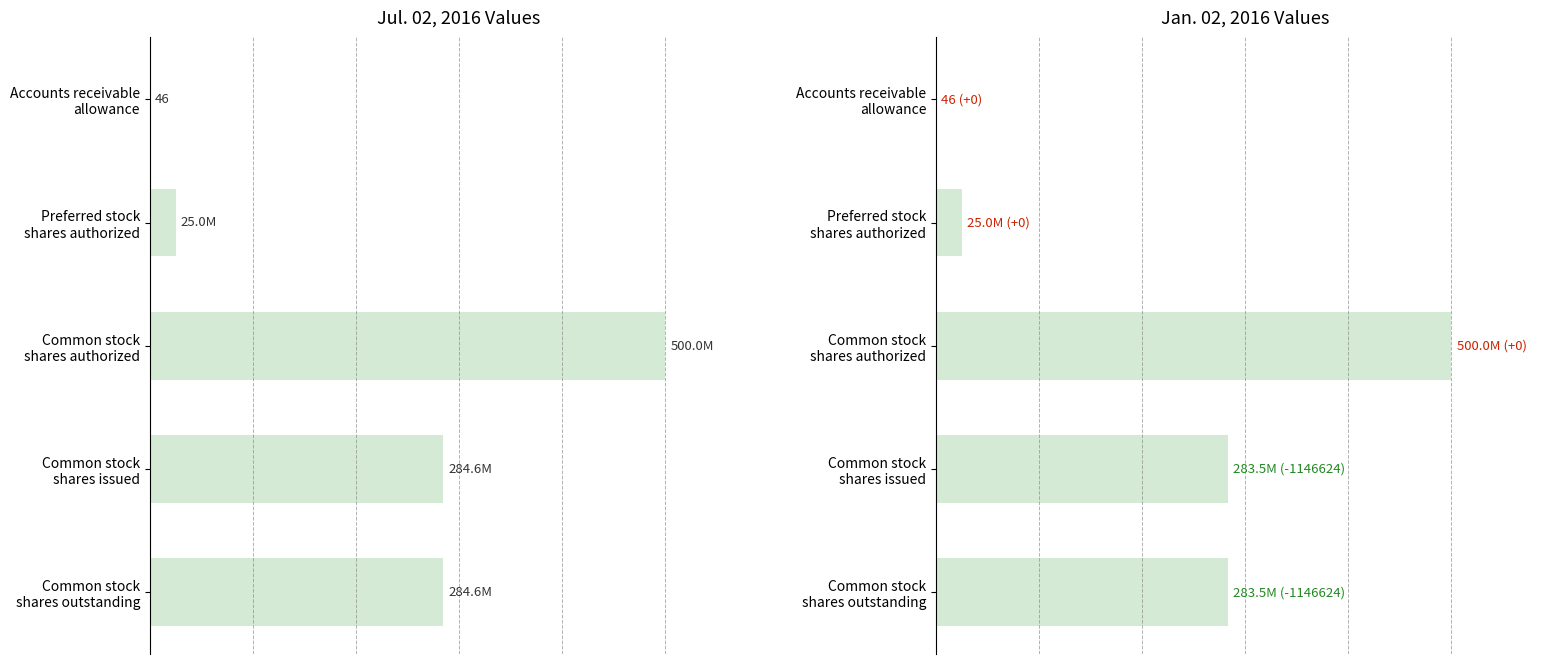

What are all the series names shown in the legend?

Jul. 02, 2016, Jan. 02, 2016